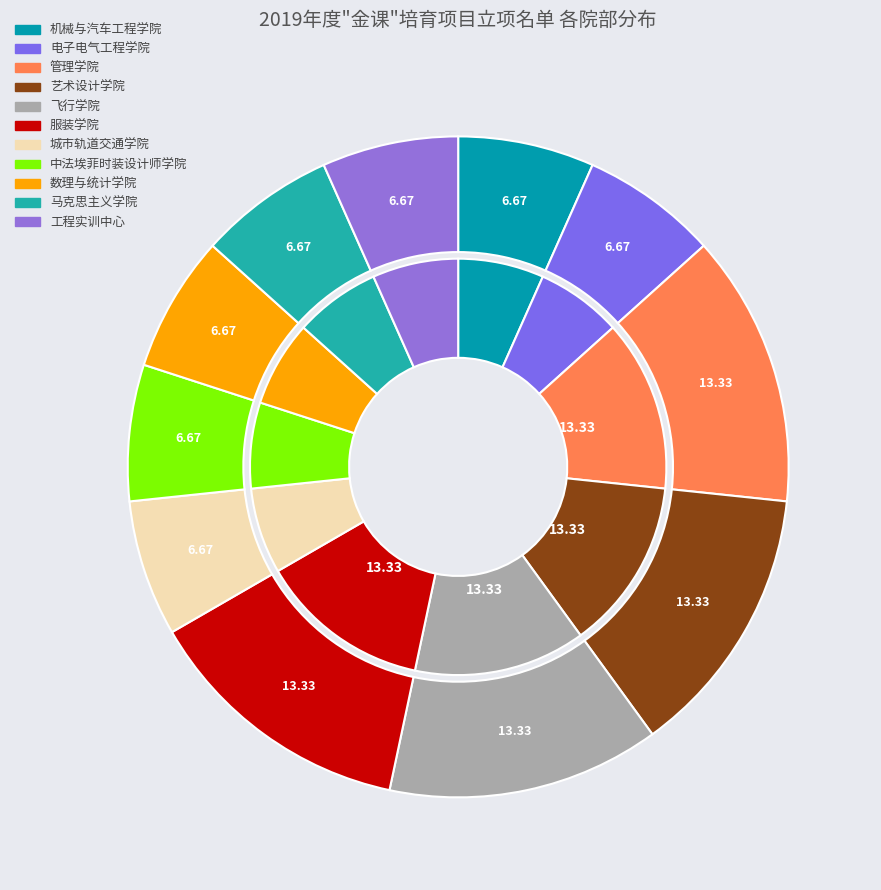

What percentage is the 中法埃菲时装设计师学院 slice, to the nearest percent?

7%